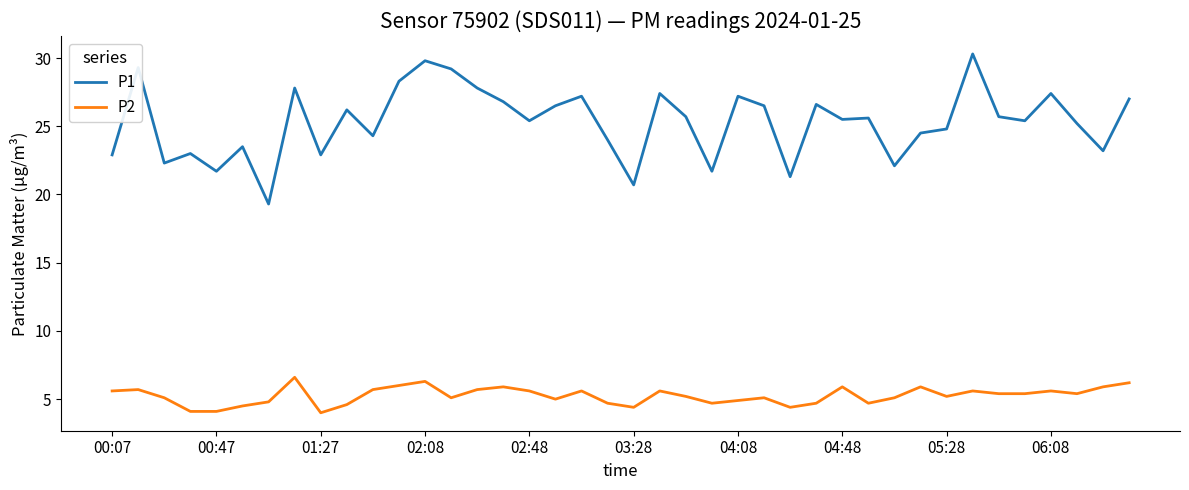

Which series has the largest range (max minus min)?

P1